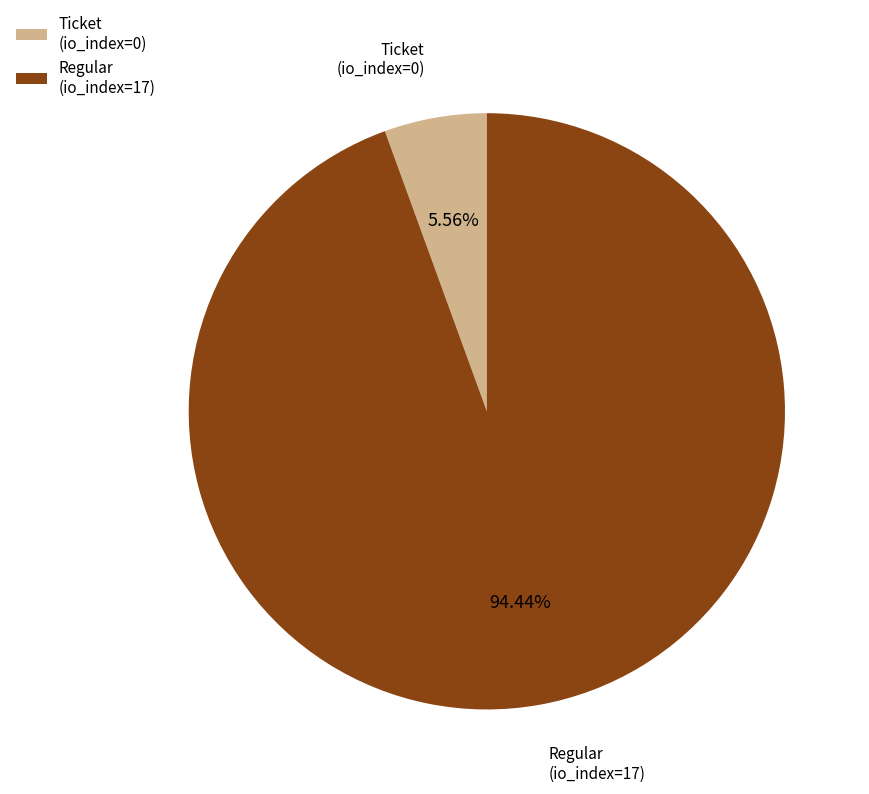

Combined, what portion of the pie is Regular and Ticket?

100.0%